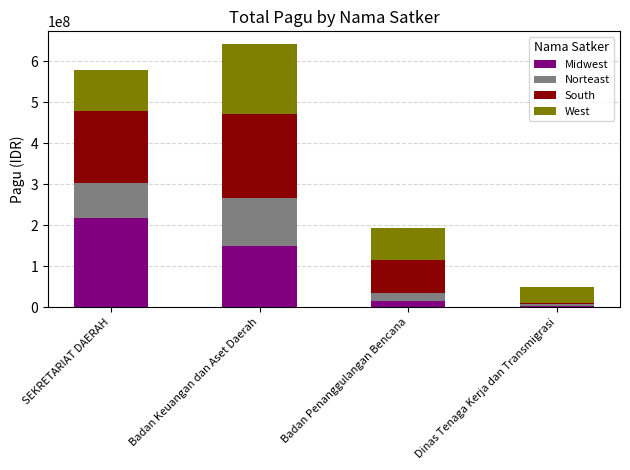

Where is Midwest nearest to the value 109991000?

Badan Keuangan dan Aset Daerah